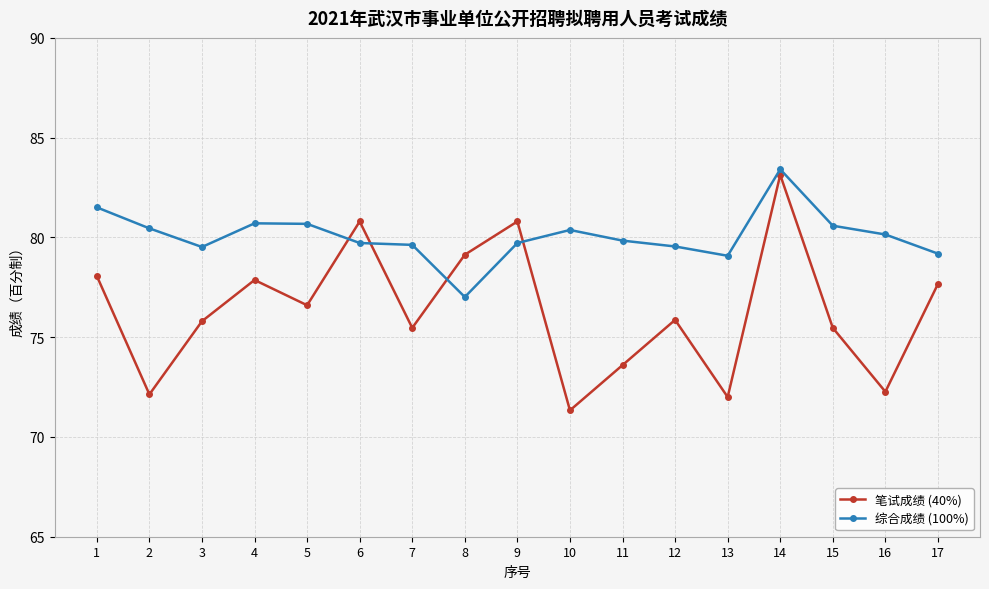

What is the difference between the maximum and second lowest values in the 笔试成绩 (40%) series?

11.1